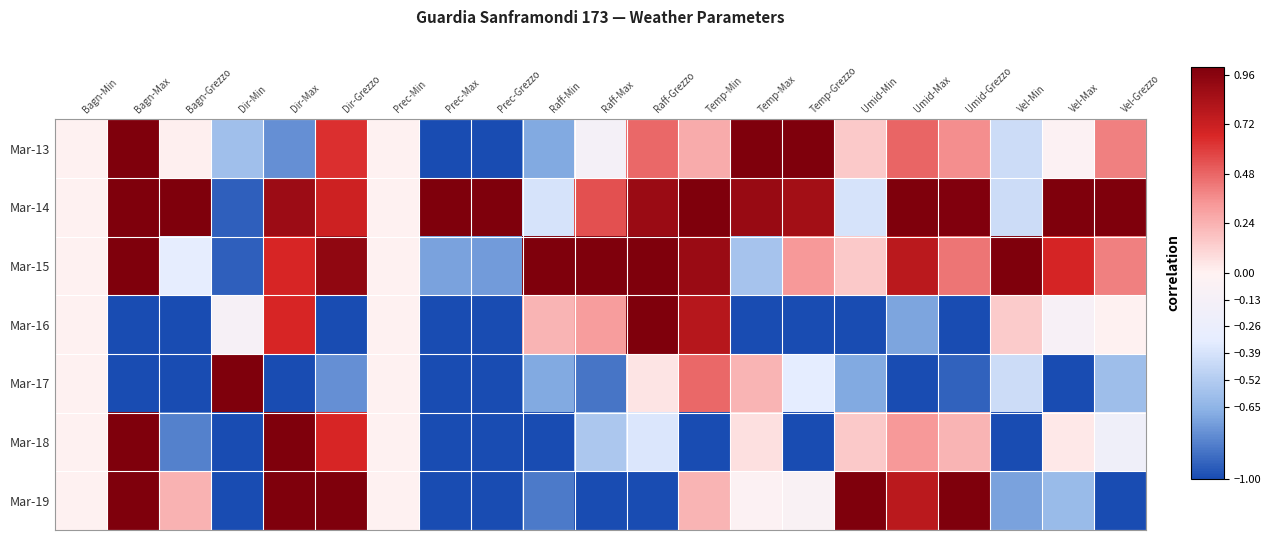

What is the total value across all series at Dir-Min?

-3.6